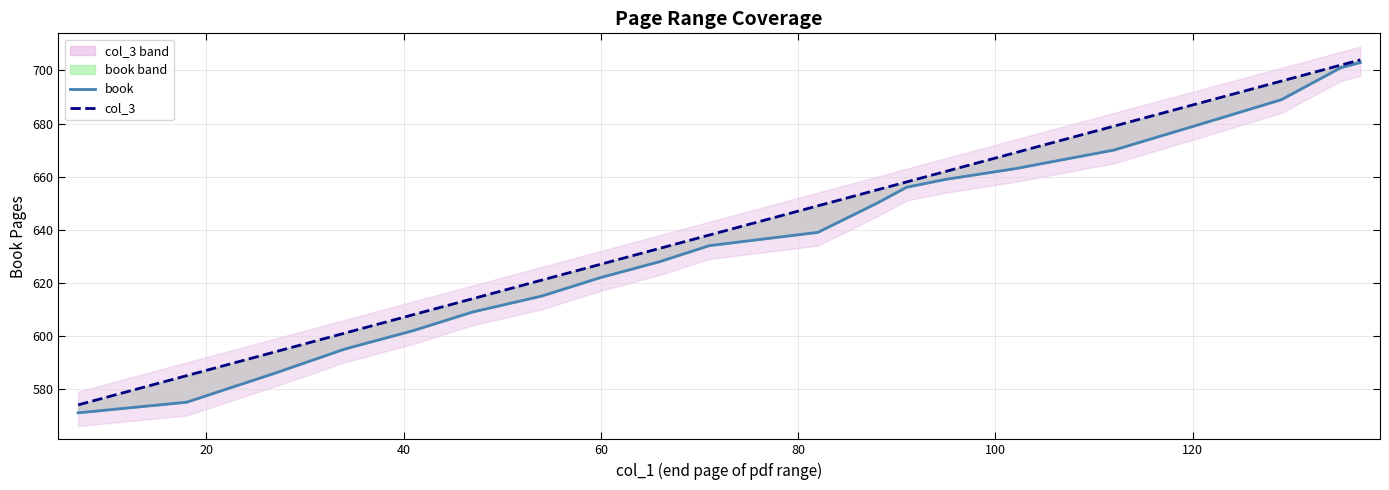

Reading right to left, what are all the values shown in this chart?

book: 703	701	697	689	680	670	663	659	656	650	639	634	628	622	615	609	602	595	586	575	571
col_3: 704	702	700	696	688	679	669	662	658	655	649	638	633	627	621	614	608	601	594	585	574